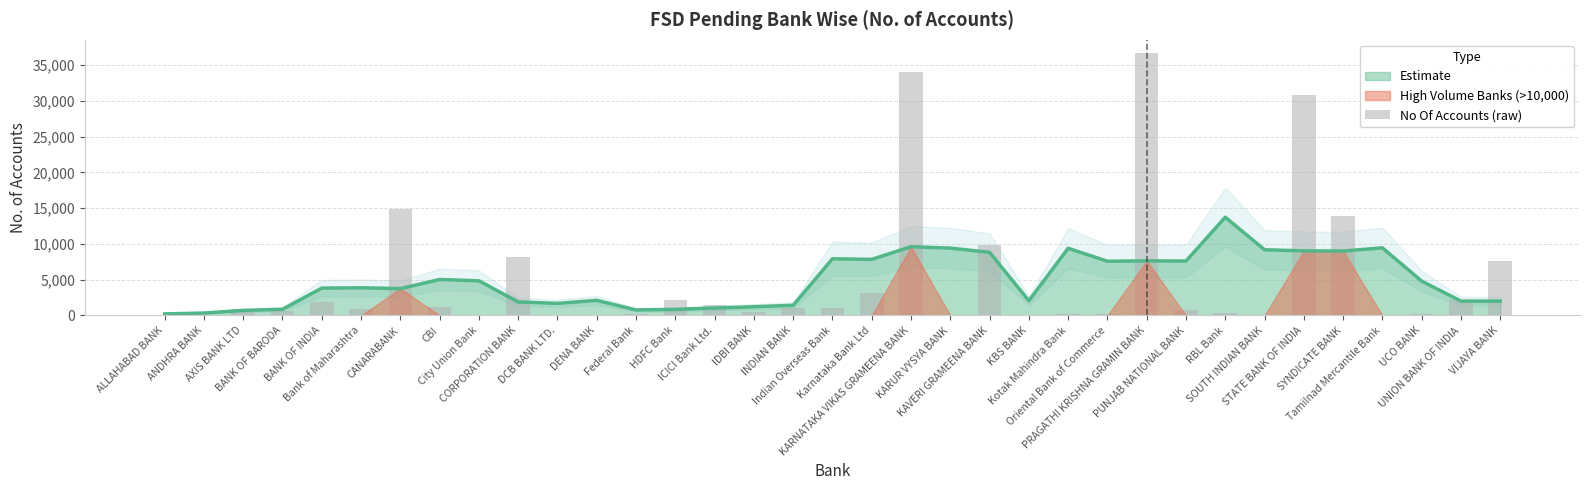

Reading left to right, extract all data points from this chart.

ALLAHABAD BANK=135	ANDHRA BANK=87	AXIS BANK LTD=912	BANK OF BARODA=574	BANK OF INDIA=1854	Bank of Maharashtra=928	CANARABANK=14864	CBI=1149	City Union Bank=1	CORPORATION BANK=8213	DCB BANK LTD.=26	DENA BANK=83	Federal Bank=144	HDFC Bank=2103	ICICI Bank Ltd.=1529	IDBI BANK=425	INDIAN BANK=1025	Indian Overseas Bank=1031	Karnataka Bank Ltd=3126	KARNATAKA VIKAS GRAMEENA BANK=34037	KARUR VYSYA BANK=11	KAVERI GRAMEENA BANK=9875	KBS BANK=55	Kotak Mahindra Bank=165	Oriental Bank of Commerce=196	PRAGATHI KRISHNA GRAMIN BANK=36701	PUNJAB NATIONAL BANK=798	RBL Bank=345	SOUTH INDIAN BANK=17	STATE BANK OF INDIA=30840	SYNDICATE BANK=13955	Tamilnad Mercantile Bank=9	UCO BANK=247	UNION BANK OF INDIA=2233	VIJAYA BANK=7571